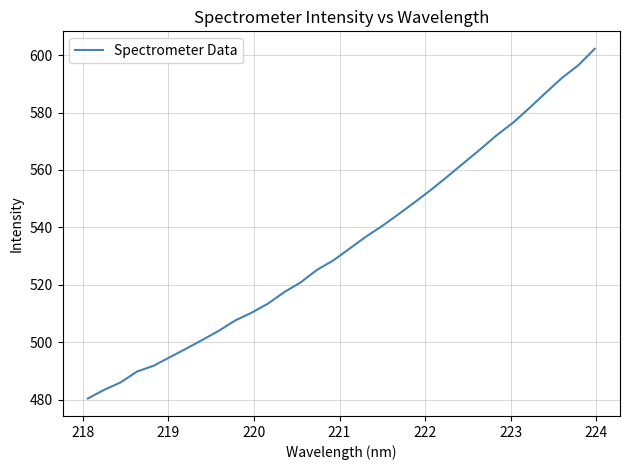

What is the sum of all values?

17103.0